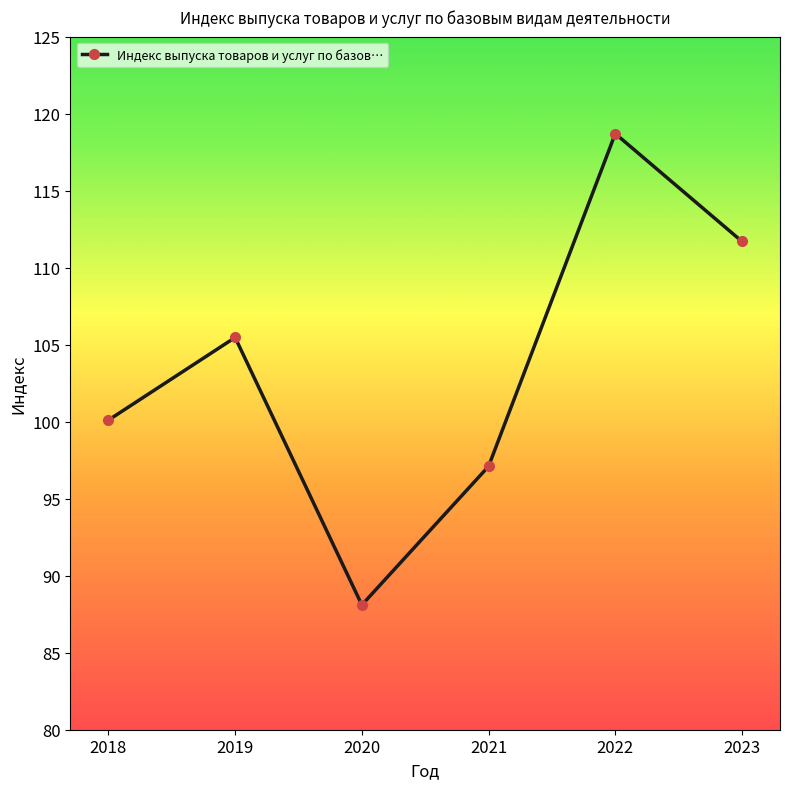

What is the difference between the maximum and minimum values?

30.6